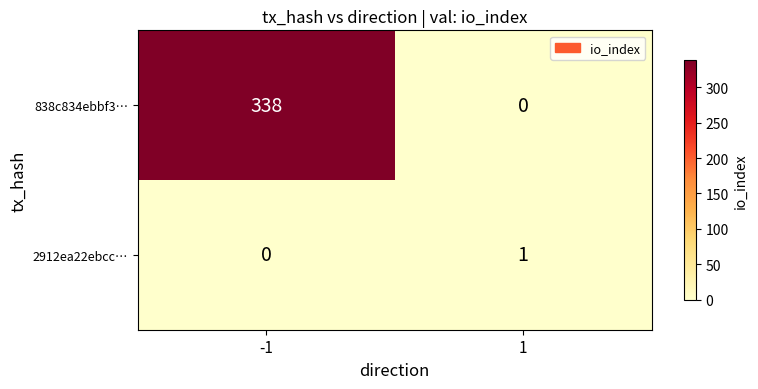

What is the difference between the maximum and minimum values in the 838c834ebbf3… series?

338